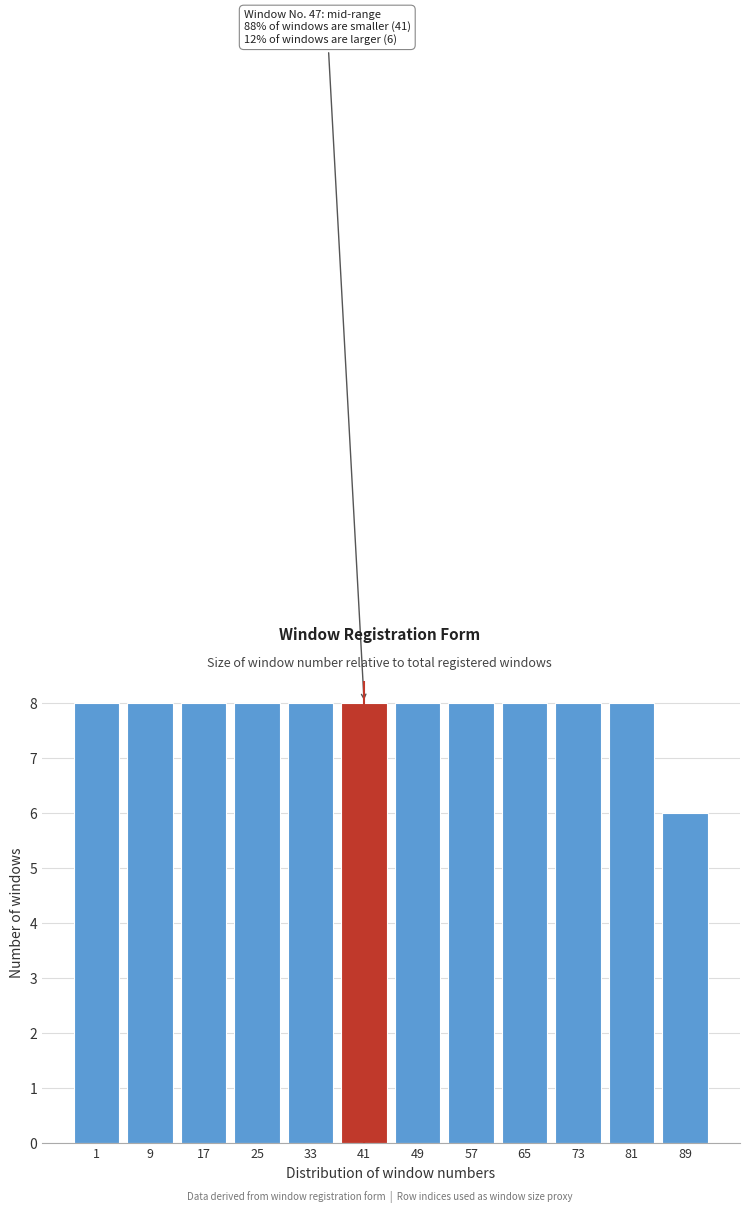

Reading left to right, what are all the values shown in this chart?

1=8	9=8	17=8	25=8	33=8	41=8	49=8	57=8	65=8	73=8	81=8	89=6